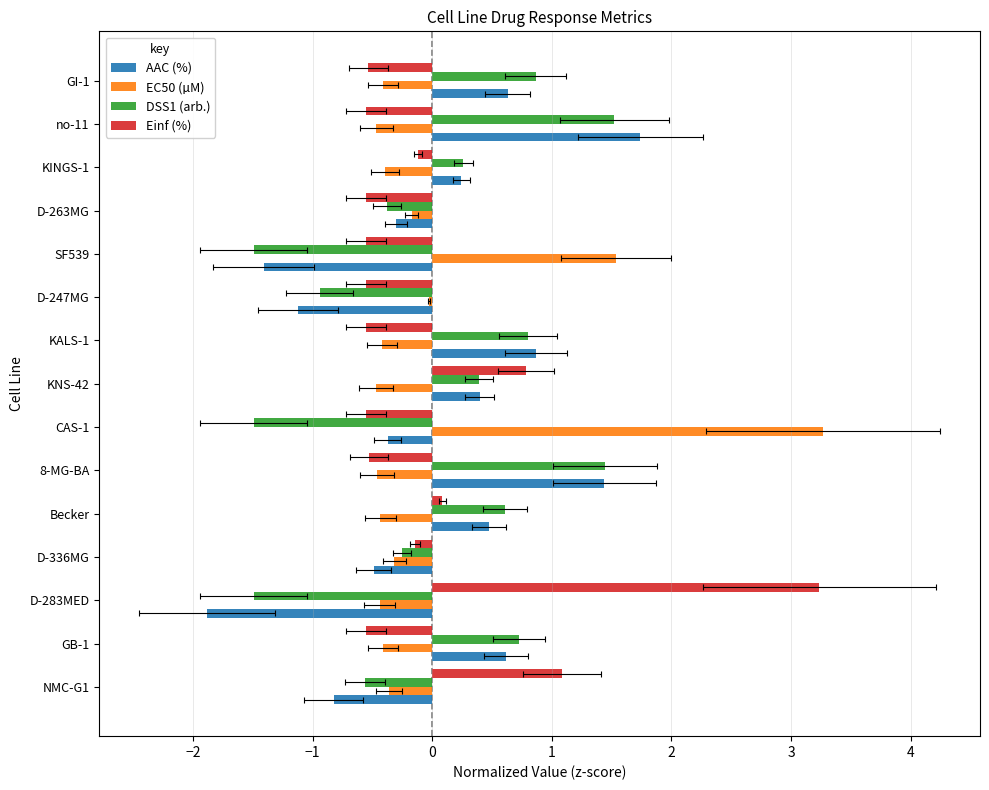

Is the value of DSS1 (arb.) at KINGS-1 greater than the value of Einf (%) at 8-MG-BA?

Yes